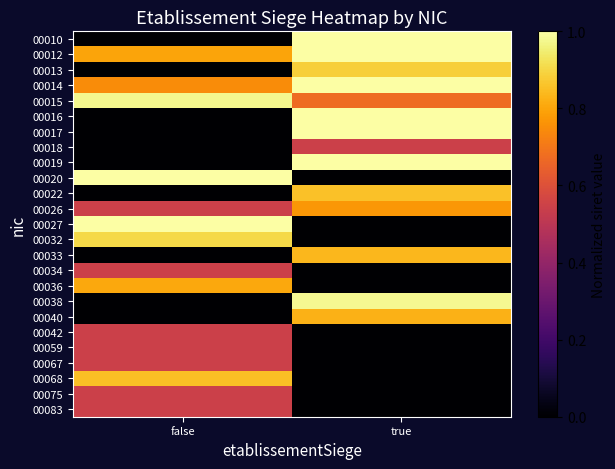

What is the total value across all series at false?

10.9